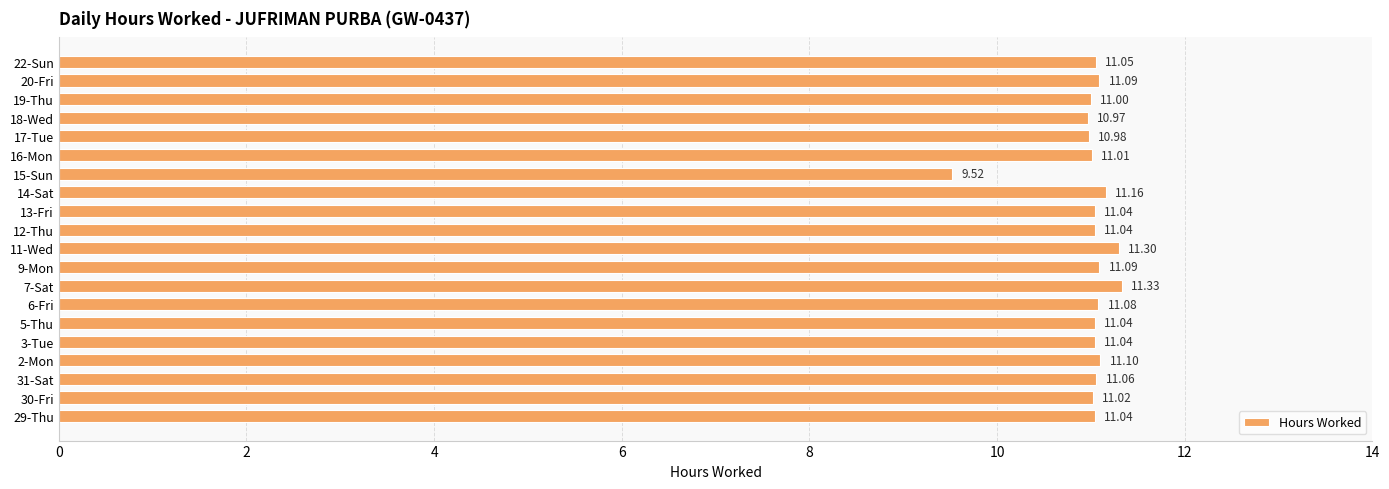

What is the sum of all values?

220.0